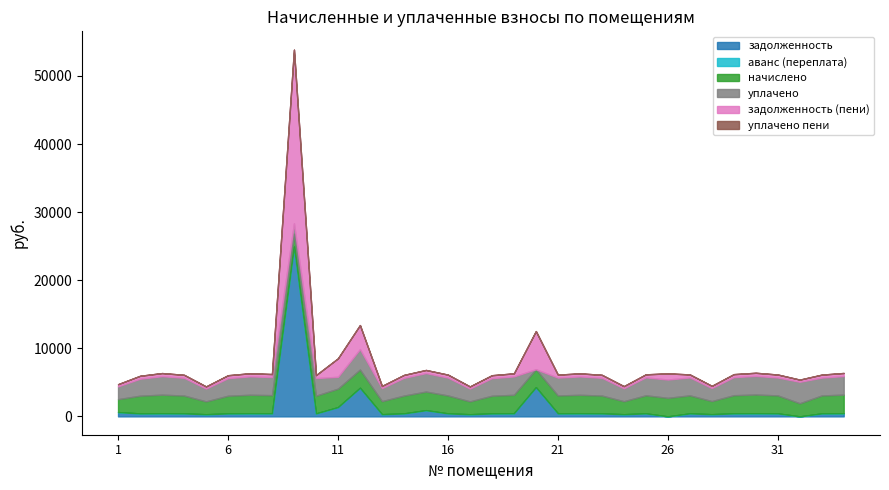

Reading left to right, what are all the values shown in this chart?

задолженность: 632.0	434.0	455.5	437.1	315.0	433.0	453.5	445.3	24923.9	434.0	1357.4	4197.6	320.1	436.1	911.1	439.1	315.0	433.0	452.5	4284.4	439.1	452.5	437.1	318.1	442.2	0.0	441.2	321.1	444.3	458.6	440.1	0.0	439.1	456.6
аванс (переплата): 0.0	0.0	0.0	0.0	0.0	0.0	0.0	0.0	0.0	0.0	0.0	0.0	0.0	0.0	0.0	0.0	0.0	0.0	0.0	0.0	0.0	0.0	0.0	0.0	0.0	0.0	0.0	0.0	0.0	0.0	0.0	0.0	0.0	0.0
начислено: 1896.1	2604.0	2733.2	2622.5	1889.9	2597.8	2720.9	2671.7	1889.9	2604.0	2714.8	2677.9	1920.7	2616.3	2733.2	2634.8	1889.9	2597.8	2714.8	2640.9	2634.8	2714.8	2622.5	1908.4	2653.3	2720.9	2647.1	1926.8	2665.6	2751.7	2640.9	1926.8	2634.8	2739.4
уплачено: 1884.0	2487.5	2715.9	2605.9	1877.9	2581.4	2703.7	2654.8	1540.0	2587.5	1741.1	3000.0	1908.5	2599.7	2715.9	2618.1	1877.9	2581.4	2697.6	0.0	2618.1	2697.6	2605.9	1896.3	2636.4	2686.5	2630.3	1914.6	2648.7	2734.3	2624.2	3150.5	2618.1	2722.1
задолженность (пени): 316.0	434.0	455.5	437.1	315.0	433.0	453.5	445.3	25498.8	434.0	2714.8	3536.6	320.1	436.1	455.5	439.1	315.0	433.0	452.5	5604.8	439.1	452.5	437.1	318.1	442.2	907.0	441.2	321.1	444.3	458.6	440.1	321.0	439.1	456.6
уплачено пени: 0.0	0.0	0.0	0.0	0.0	0.0	0.0	0.0	0.0	0.0	0.0	0.0	0.0	0.0	0.0	0.0	0.0	0.0	0.0	0.0	0.0	0.0	0.0	0.0	0.0	0.0	0.0	0.0	0.0	0.0	0.0	0.0	0.0	0.0